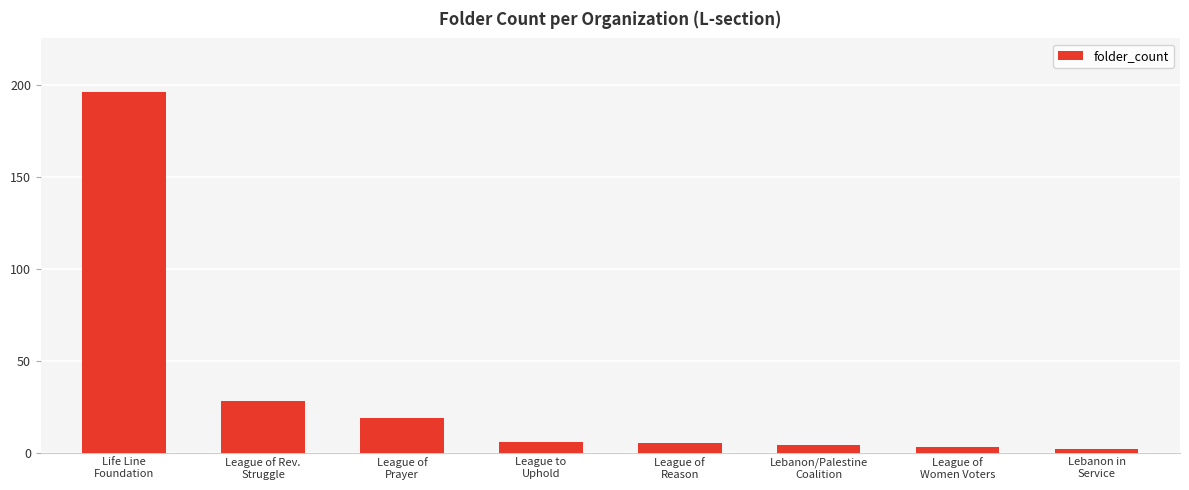

Is it true that the value at Lebanon/Palestine
Coalition is 4?

True